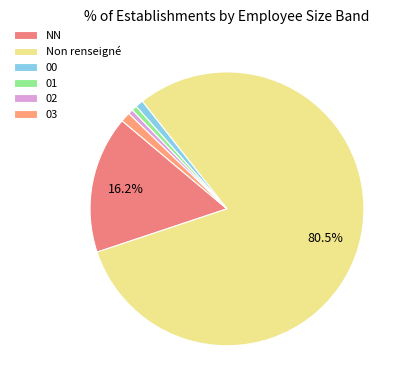

What is the smallest slice in the pie chart?

02